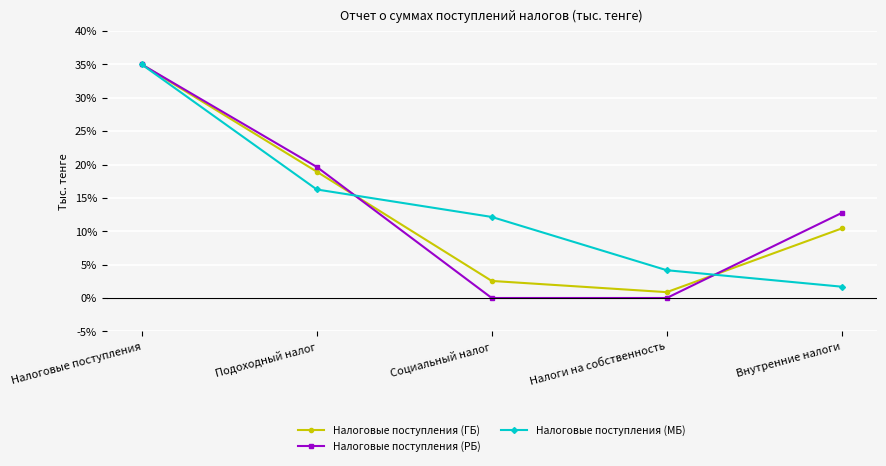

How many categories are shown in the chart?

5